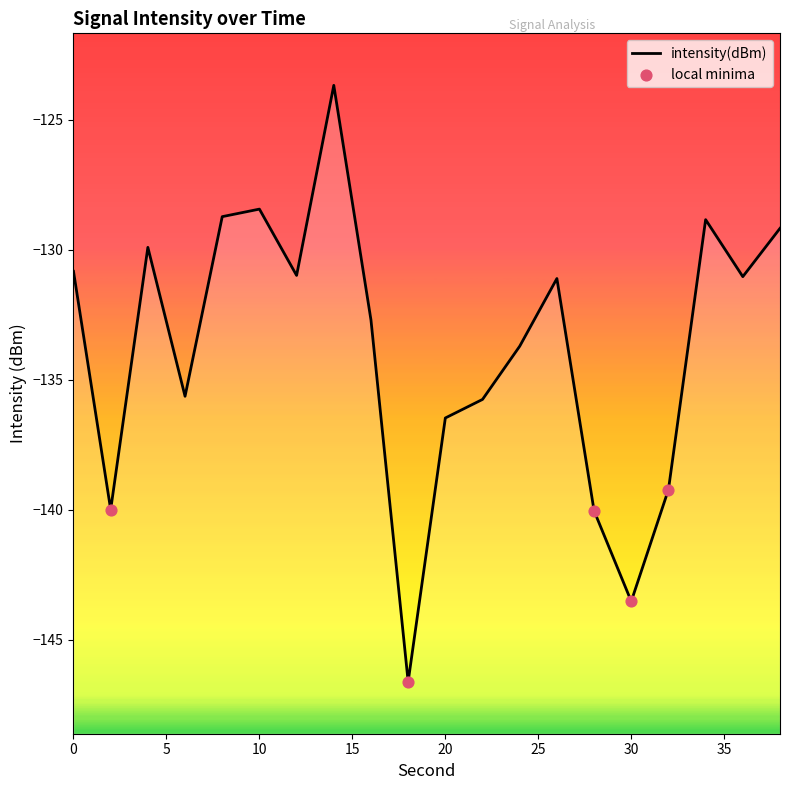

What is the change in value from 4 to 38?

+0.7